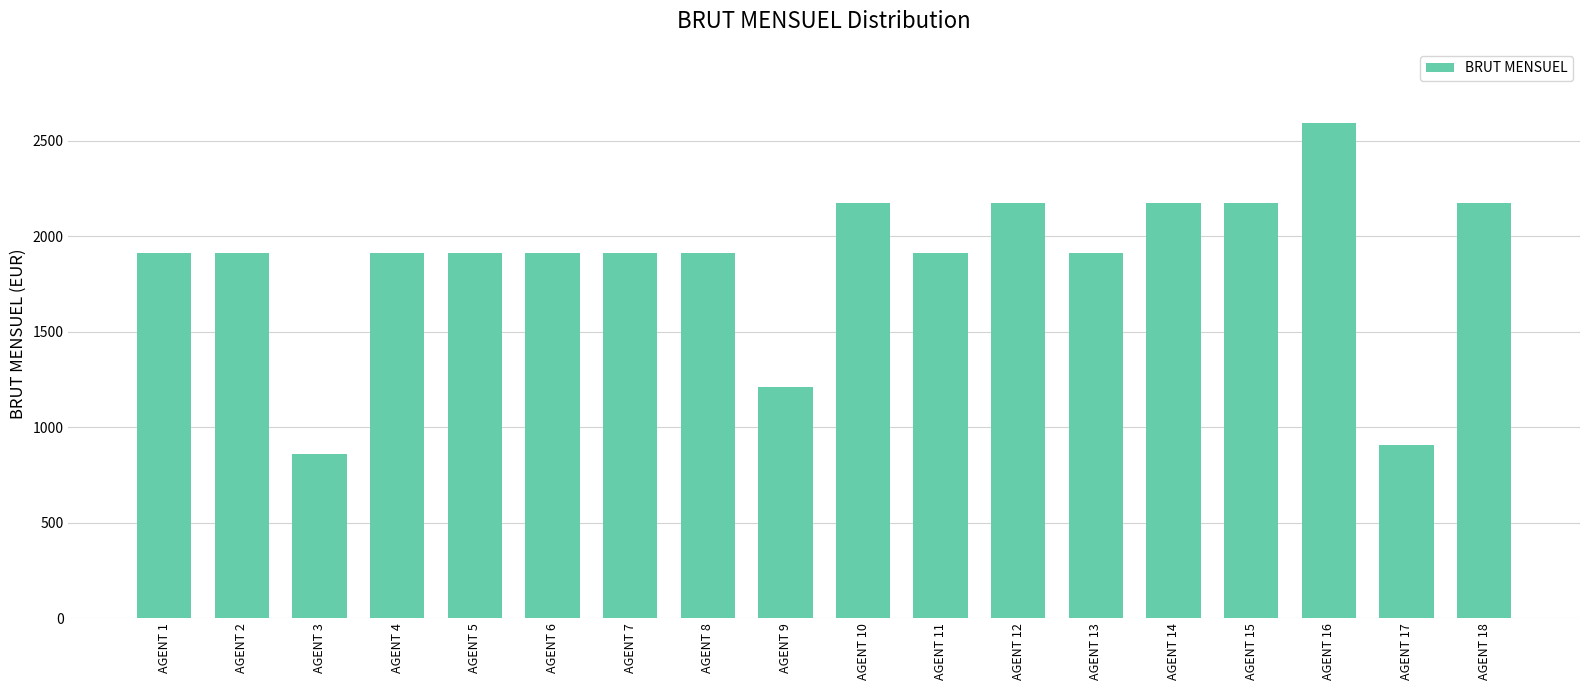

Count the number of values greater than 1912.

15